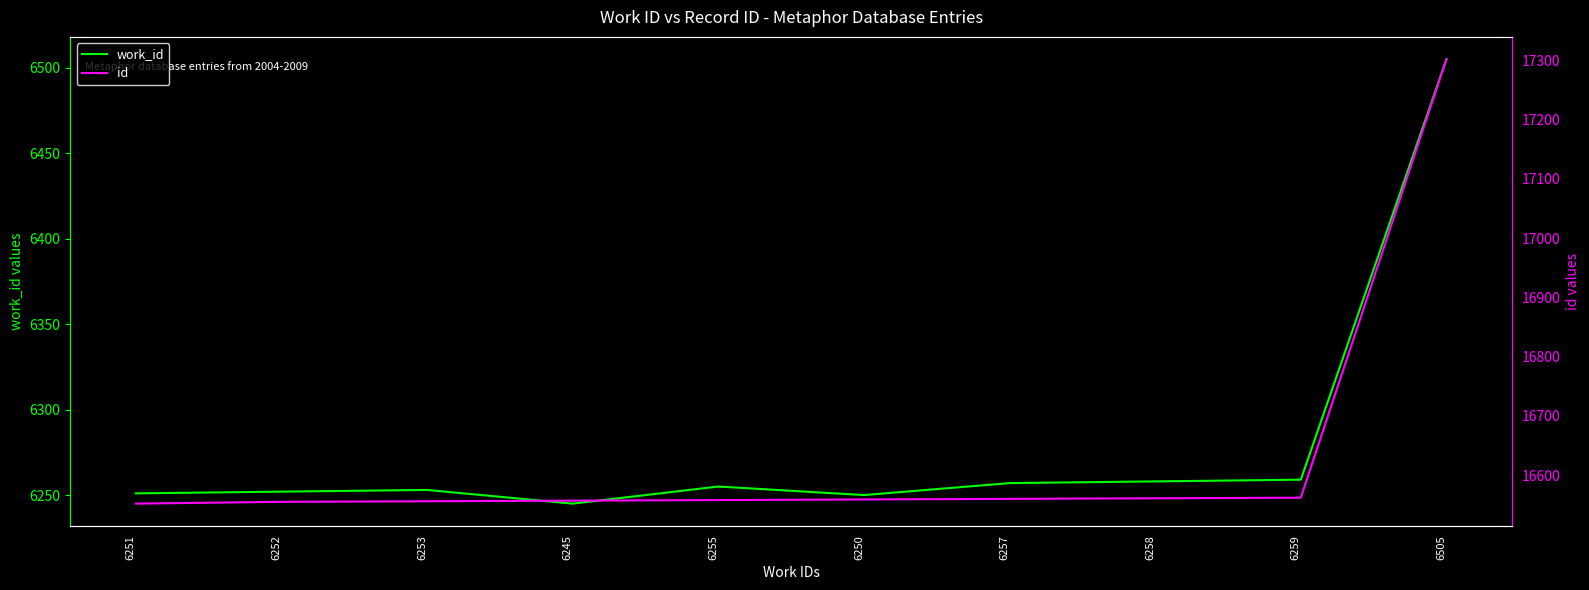

Is this an area chart (filled region under the line)?

No